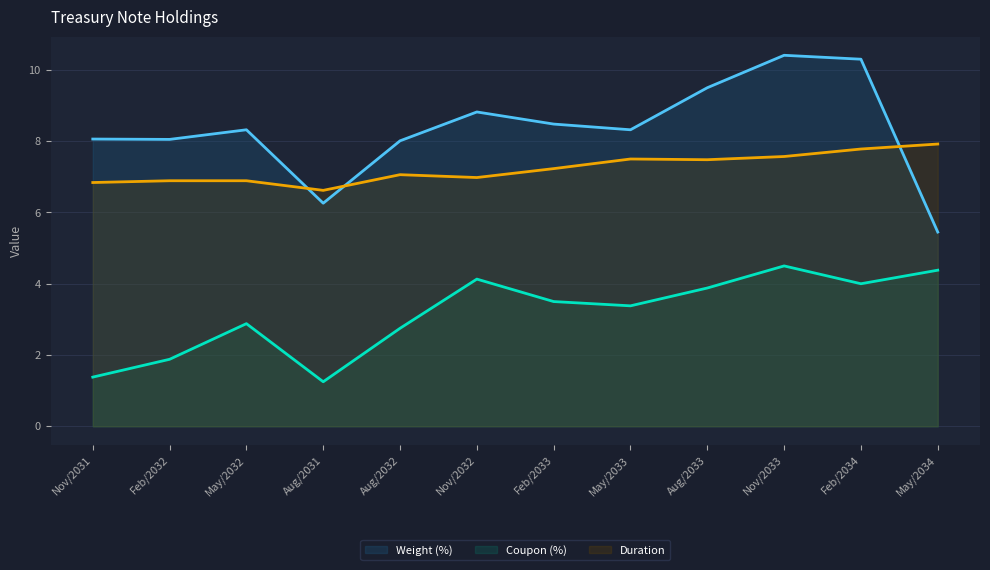

In Duration, how many points are lower than both neighbors (excluding endpoints)?

3